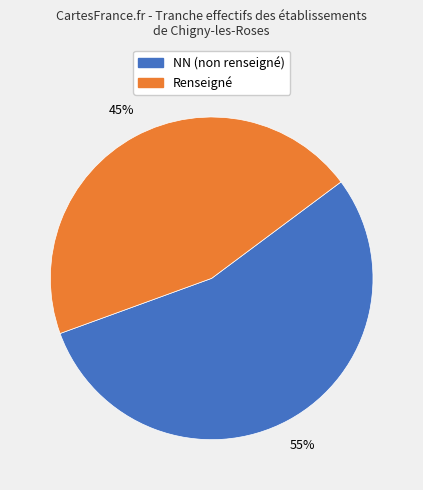

Is there any slice that represents more than half of the pie?

Yes